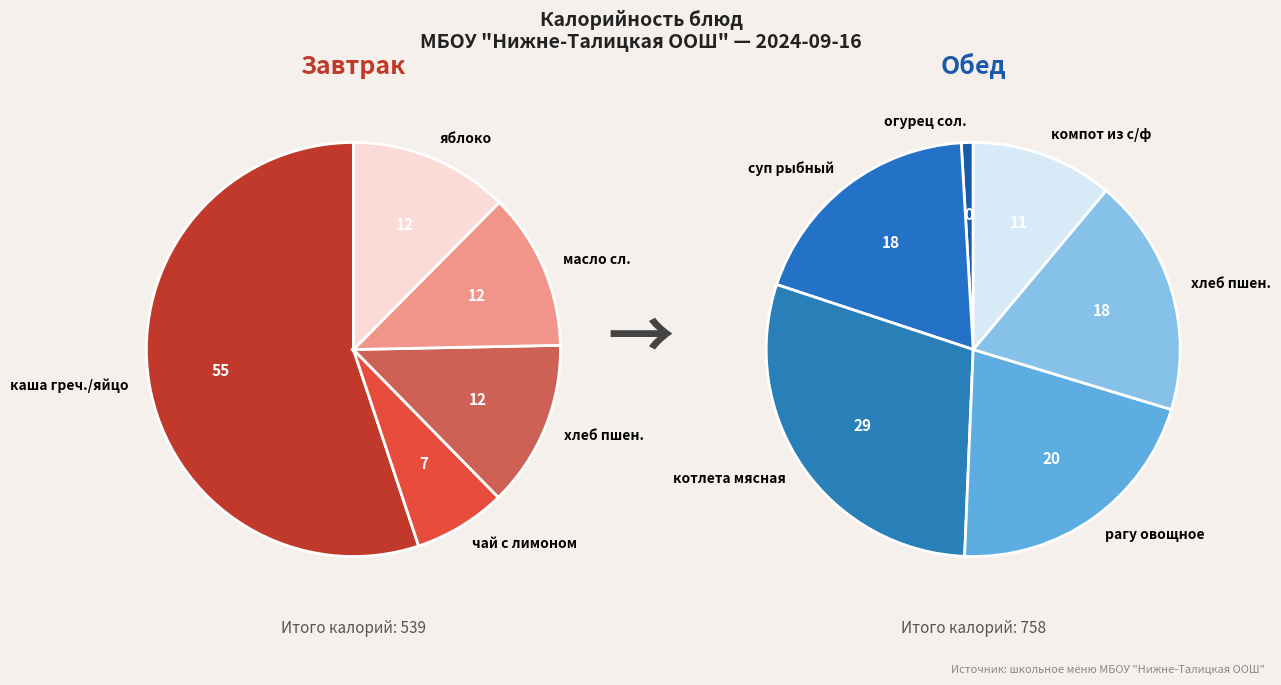

Does рагу овощное represent more than half of the total?

No